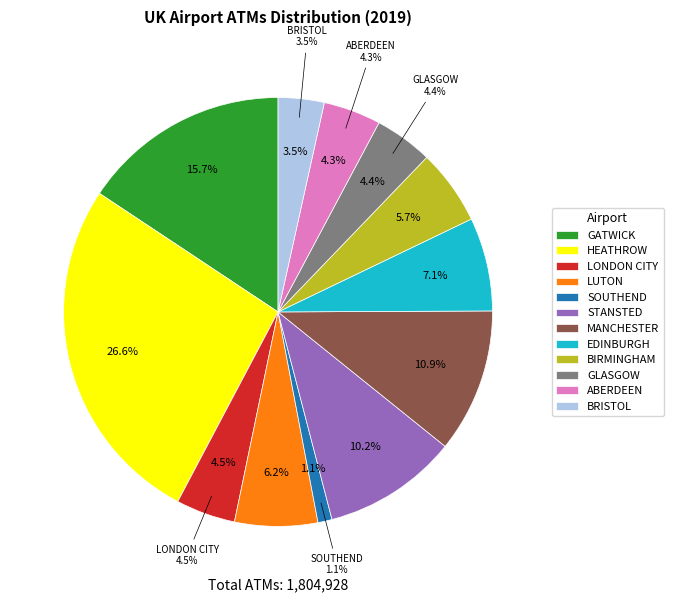

Rank the categories by value from lowest to highest.

SOUTHEND, BRISTOL, ABERDEEN, GLASGOW, LONDON CITY, BIRMINGHAM, LUTON, EDINBURGH, STANSTED, MANCHESTER, GATWICK, HEATHROW